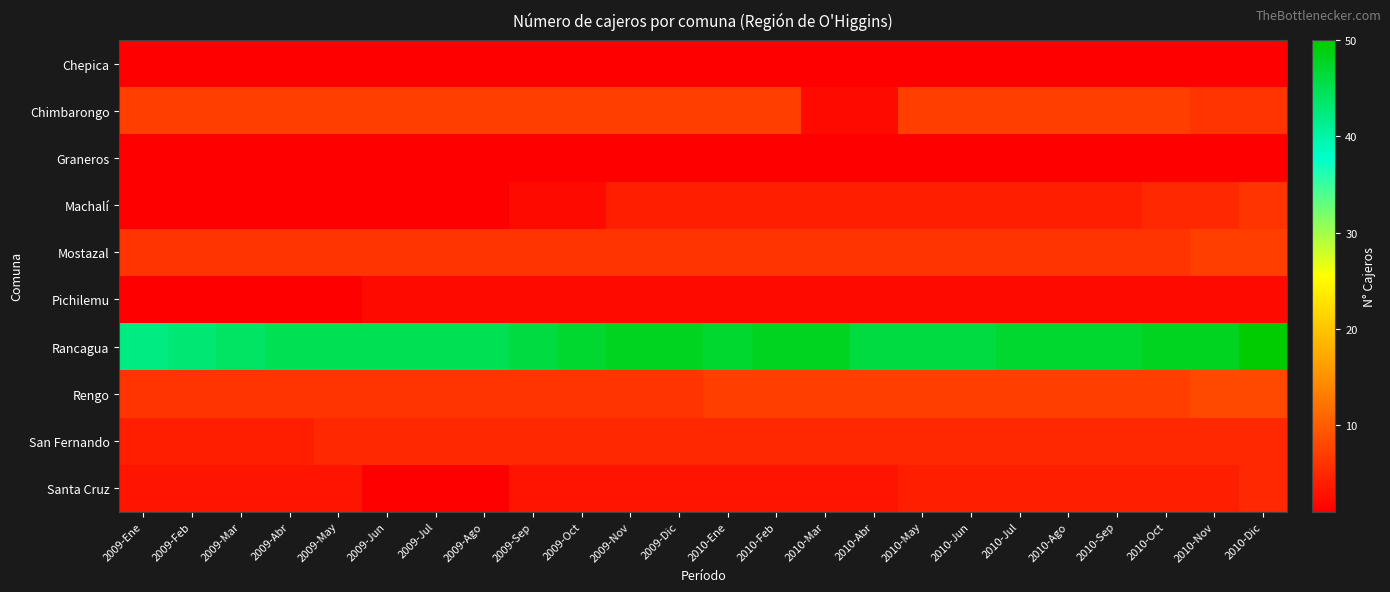

What is the total value across all series at 2010-Abr?

77